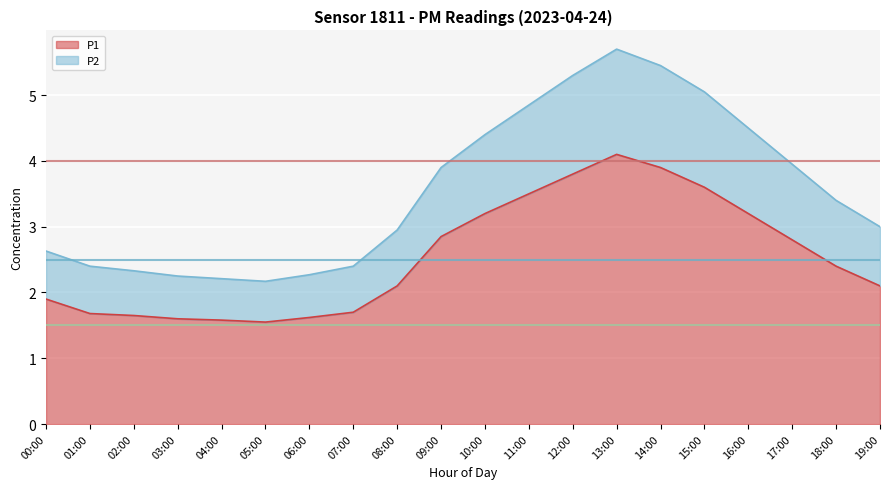

Rank the series by their maximum value, from lowest to highest.

P1, P2